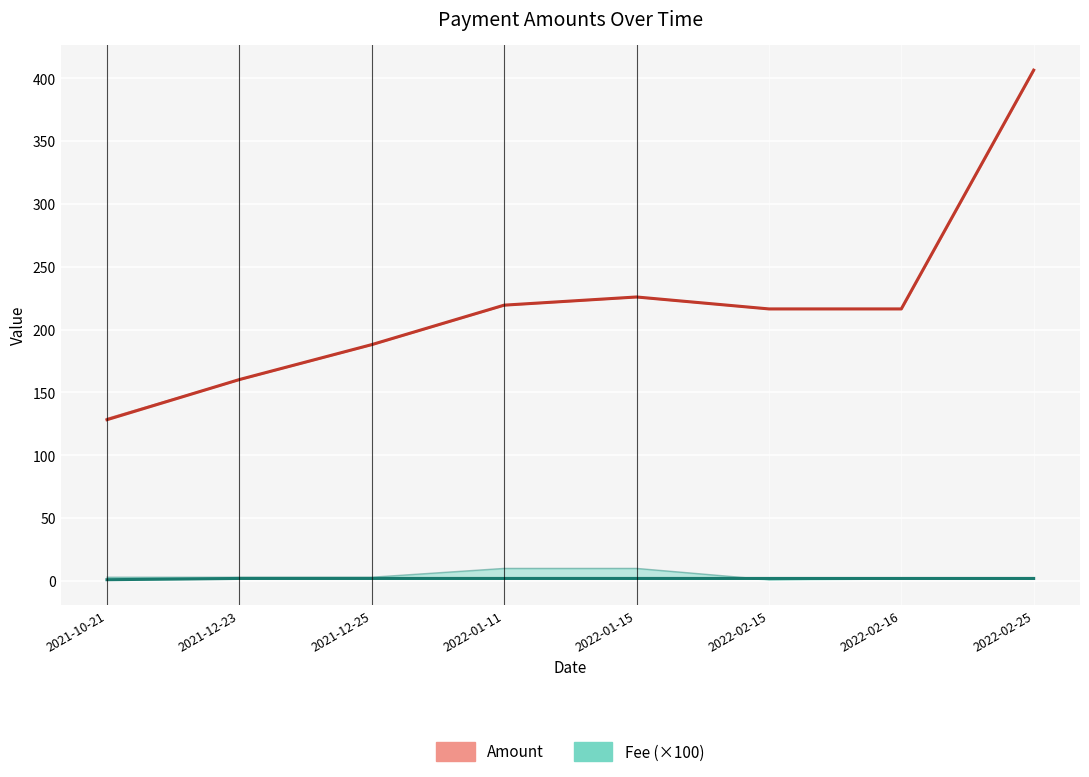

How many categories are shown in the chart?

8